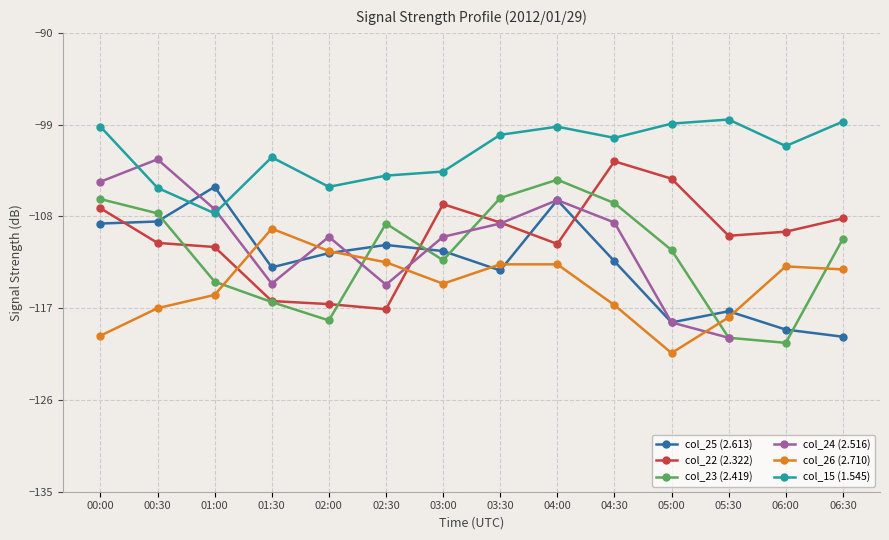

How many categories are shown in the chart?

14